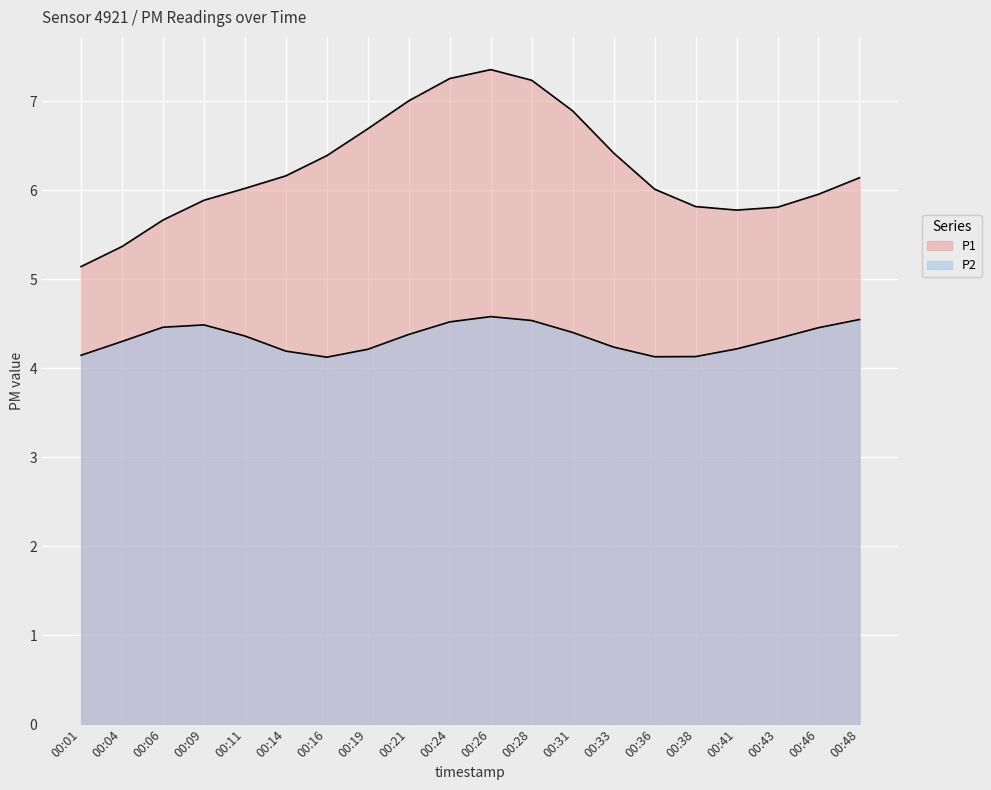

How many lines are shown in the chart?

2